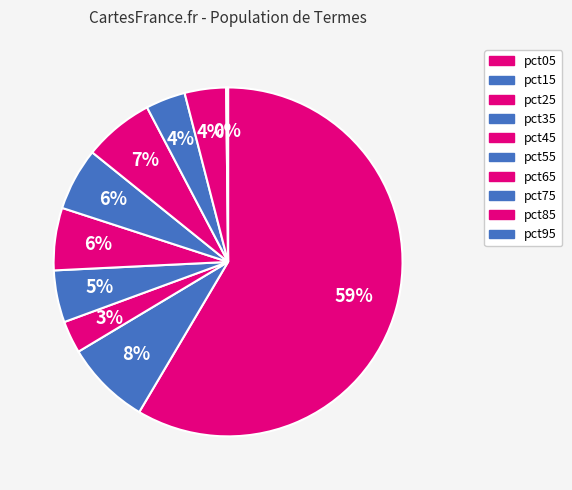

Is there any slice that represents more than half of the pie?

Yes